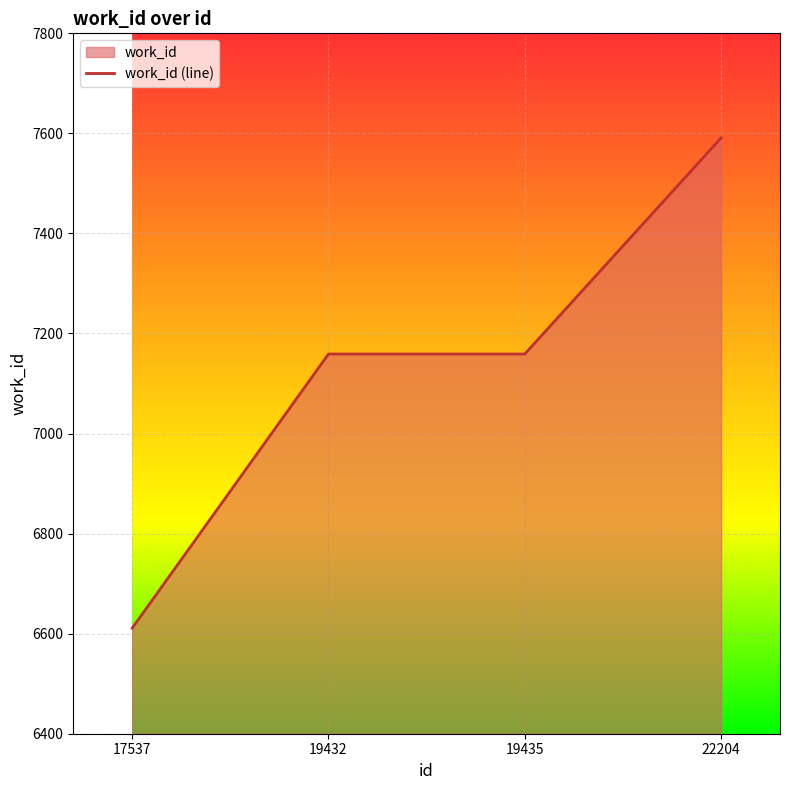

How many values exceed 7159?

1